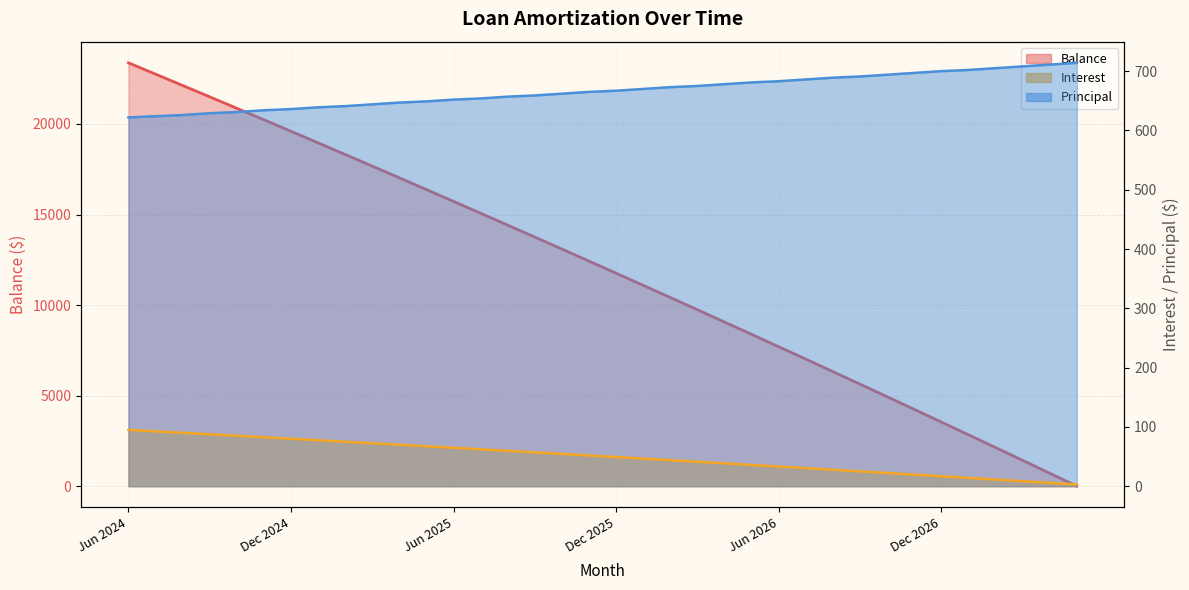

How many data points in Interest are less than 51?

18